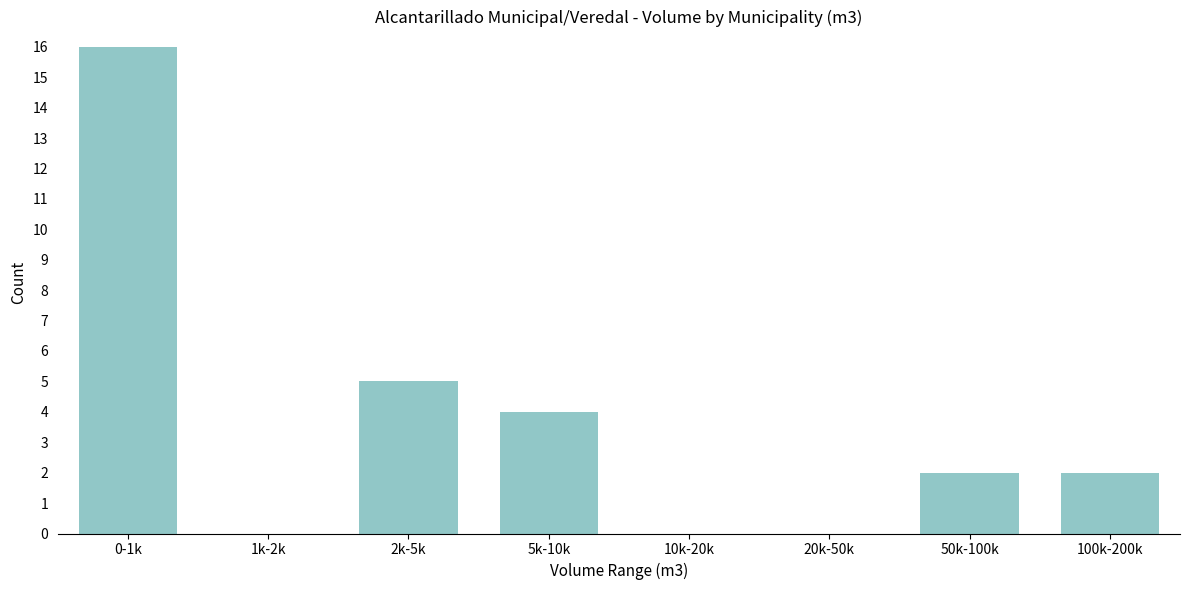

Reading left to right, transcribe all the data shown in this chart.

0-1k=16	1k-2k=0	2k-5k=5	5k-10k=4	10k-20k=0	20k-50k=0	50k-100k=2	100k-200k=2